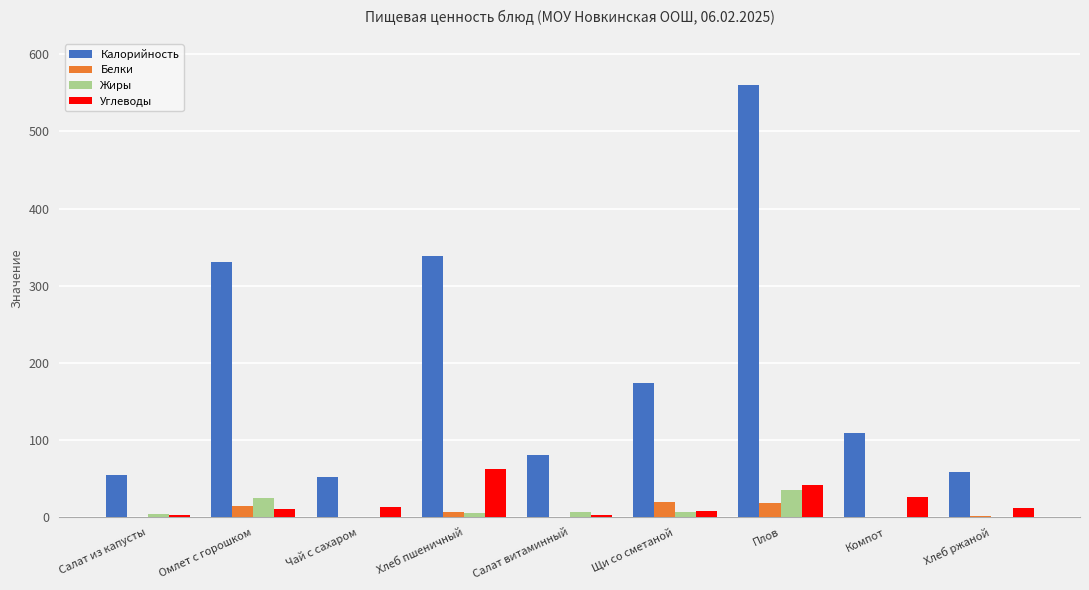

What is the maximum value for Калорийность?

559.6